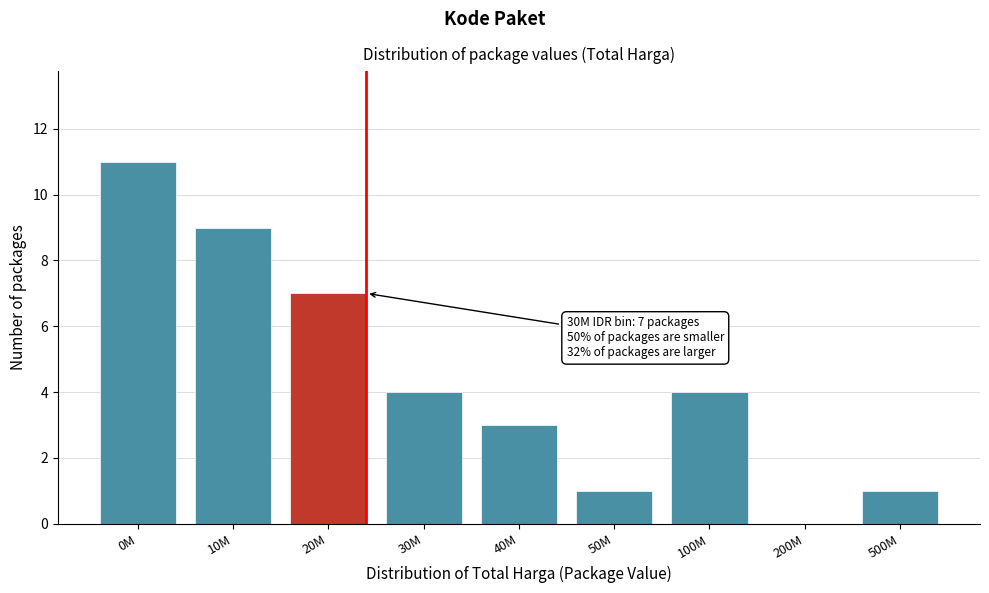

Reading left to right, what are all the values shown in this chart?

0M=11	10M=9	20M=7	30M=4	40M=3	50M=1	100M=4	200M=0	500M=1